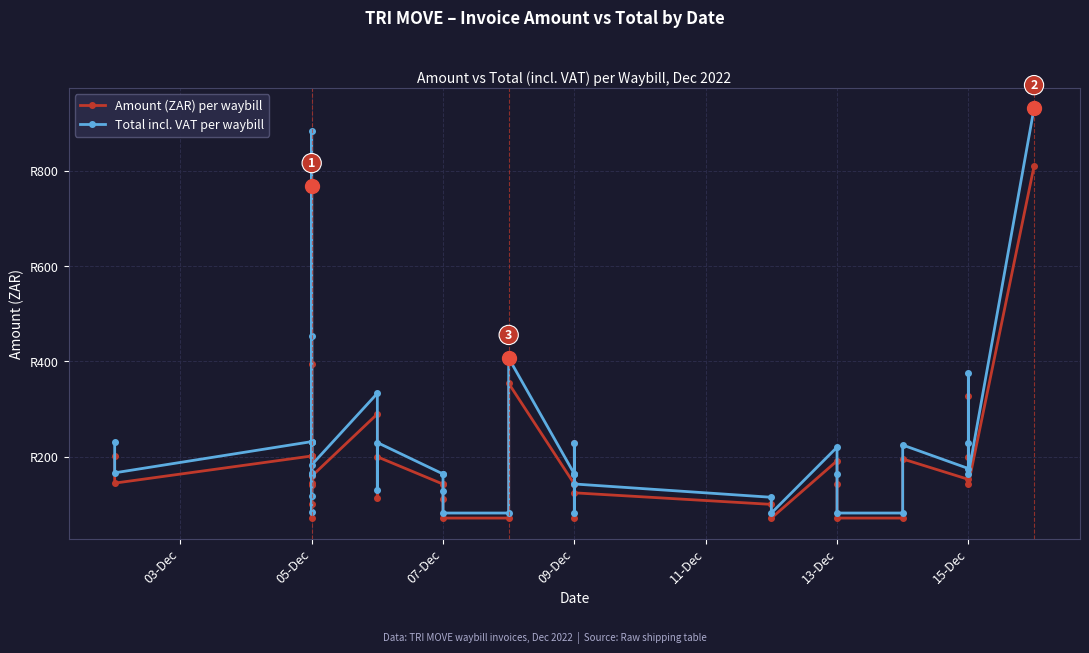

Is it true that Amount (ZAR) per waybill equals 142.1 at 07-Dec?

True